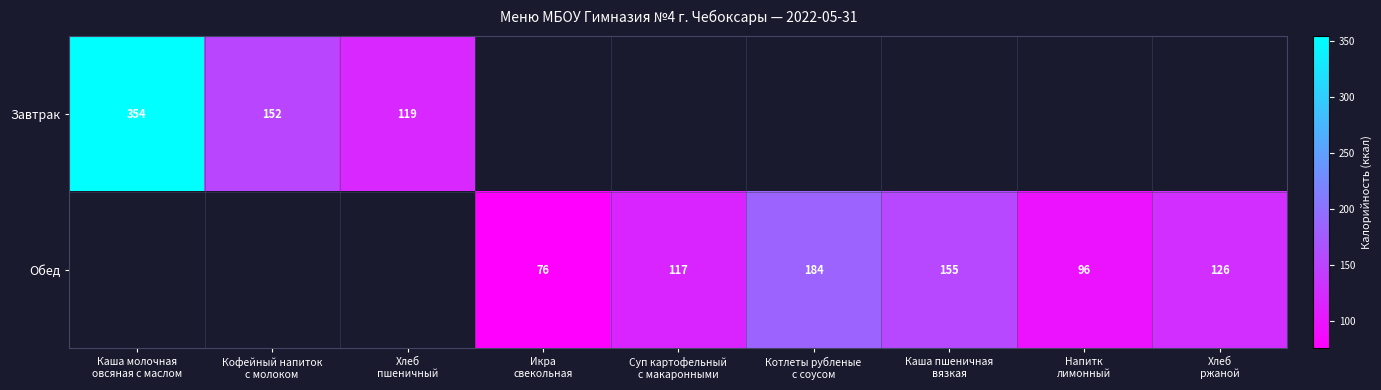

Rank the series at Каша молочная овсяная с маслом from lowest to highest value.

Завтрак, Обед